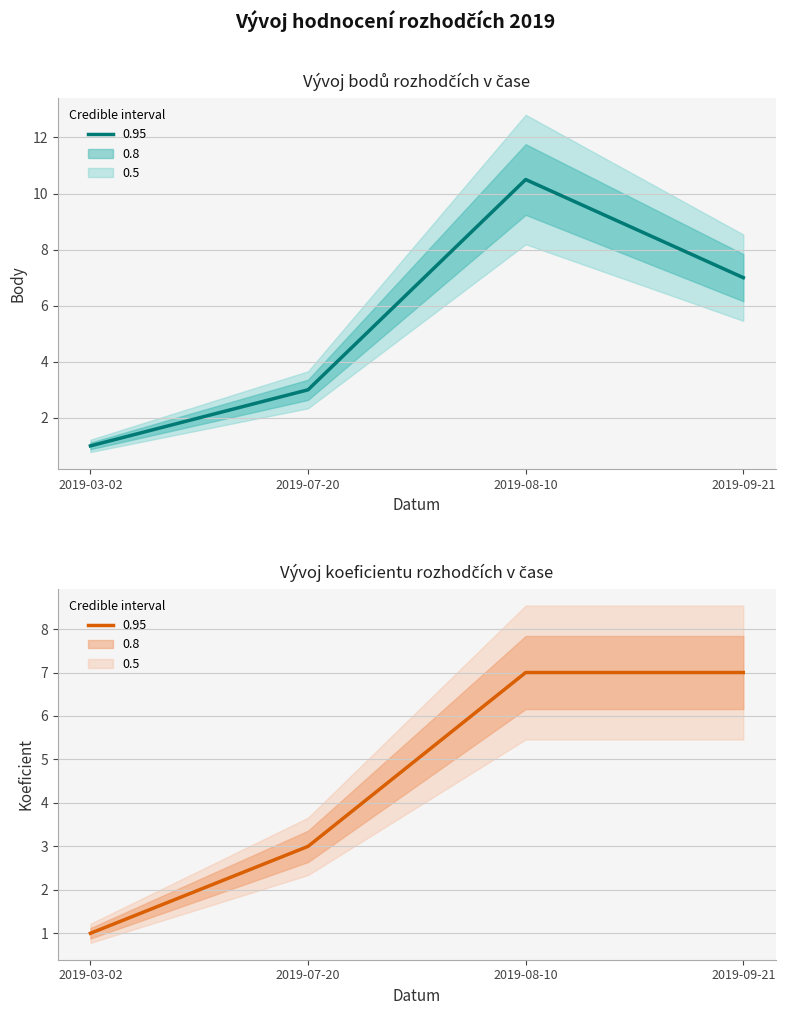

The value of Koeficient at 2019-09-21 is 3.9. True or false?

False